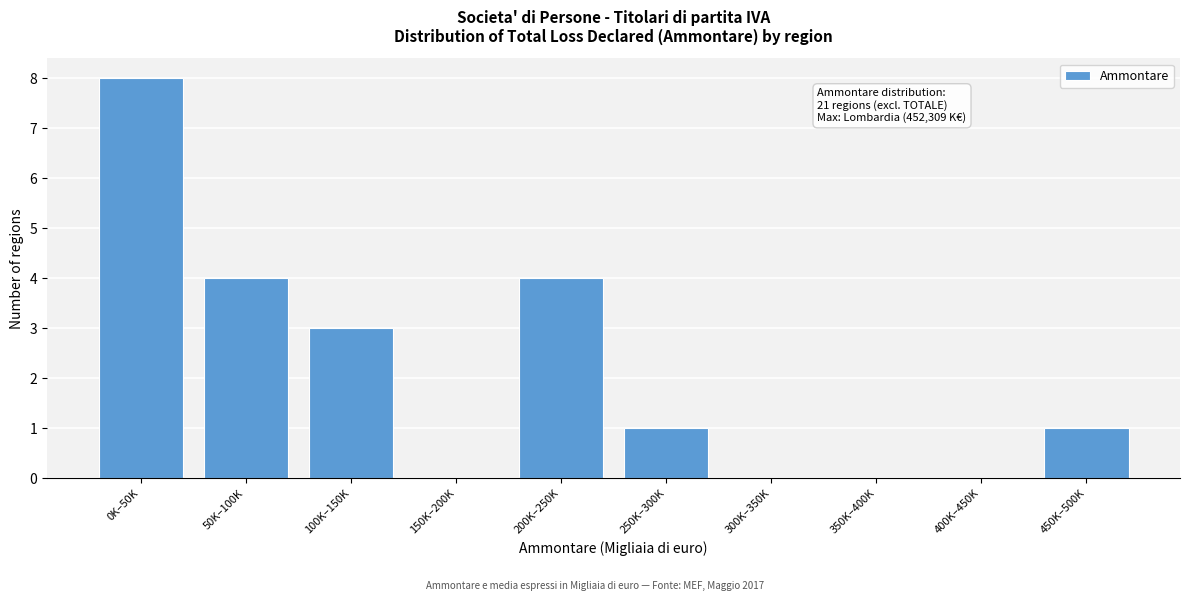

Reading right to left, what are all the values shown in this chart?

450K–500K=1	400K–450K=0	350K–400K=0	300K–350K=0	250K–300K=1	200K–250K=4	150K–200K=0	100K–150K=3	50K–100K=4	0K–50K=8